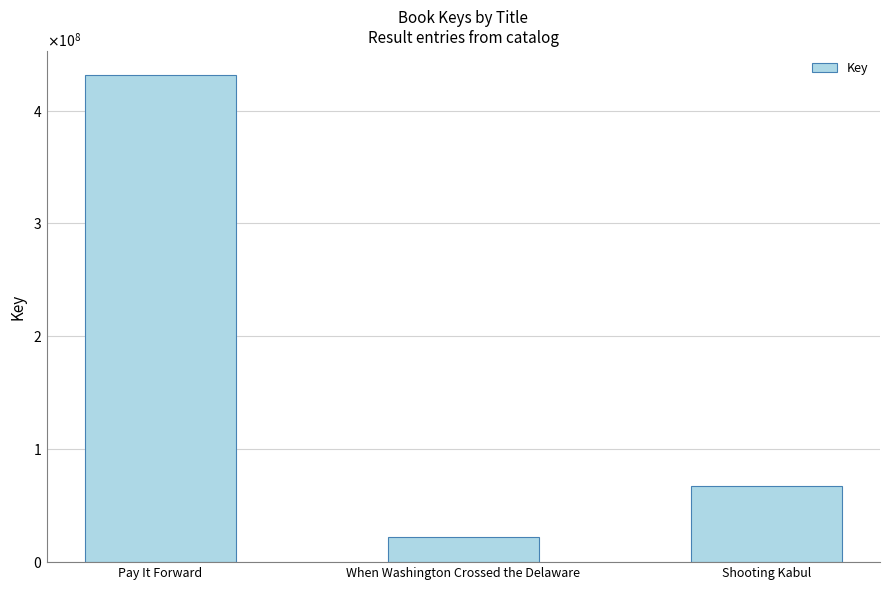

What is the label of the 2nd bar from the right?

When Washington Crossed the Delaware